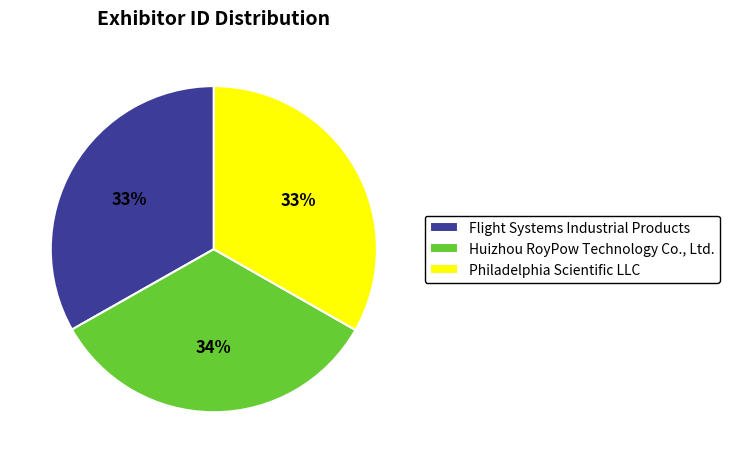

Does any single category account for the majority?

No